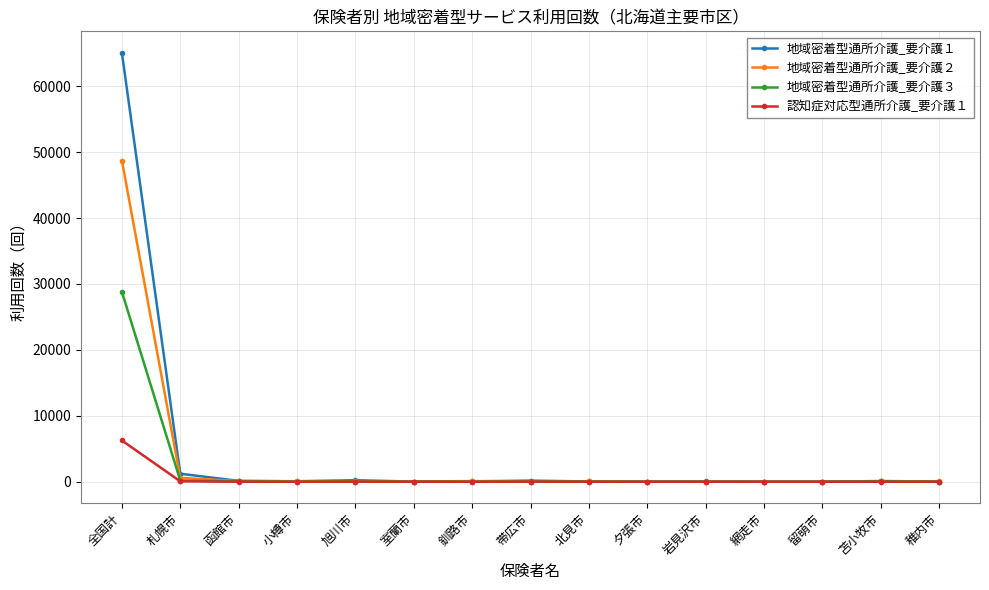

What is the label of the 9th point from the left?

北見市